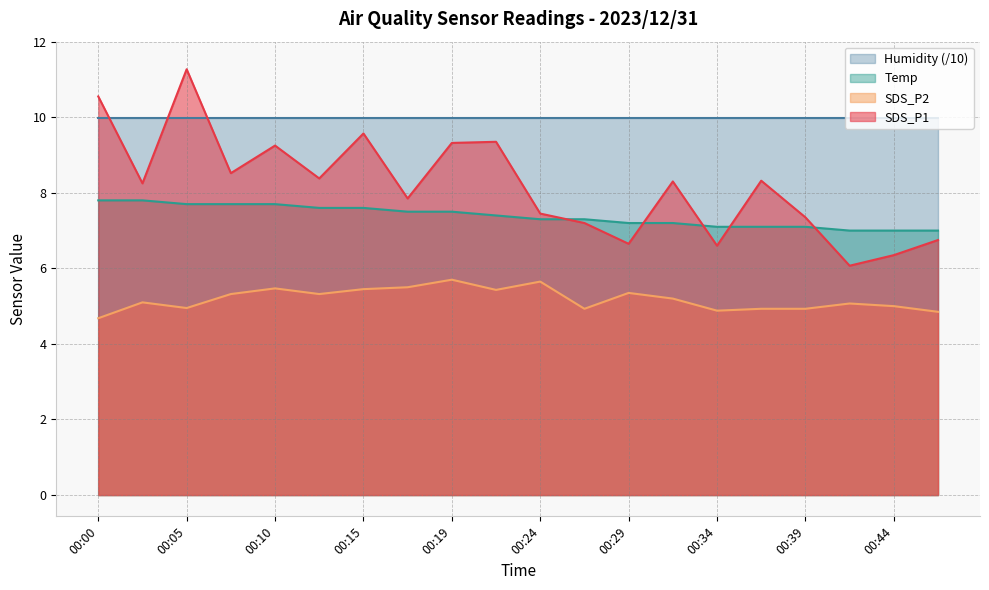

Rank the series at 00:00 from lowest to highest value.

SDS_P2, Temp, Humidity (/10), SDS_P1